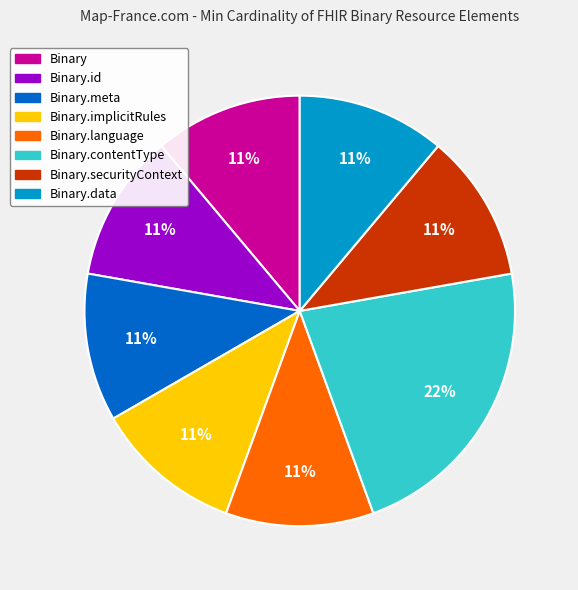

Is there a majority slice in this chart?

No